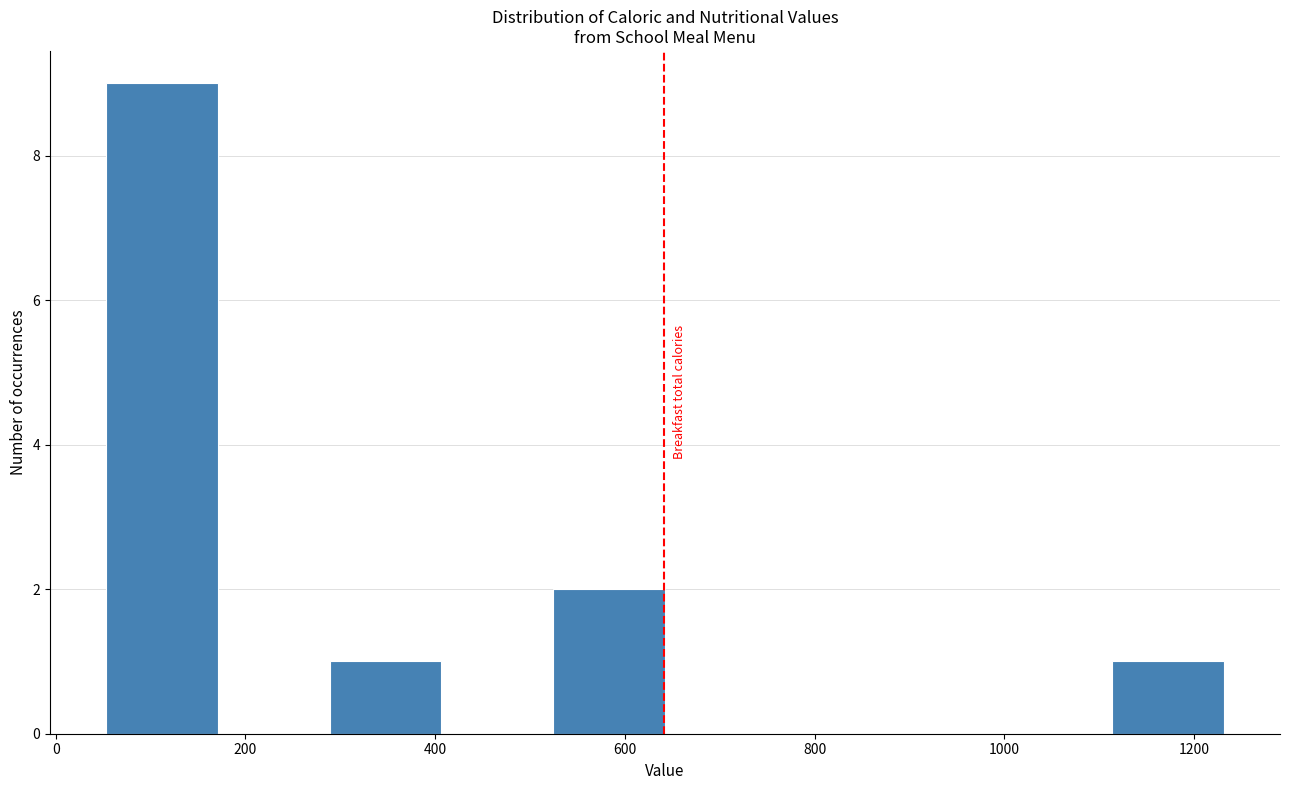

Reading left to right, transcribe this chart: for each bar, give the range it covers on the x-axis and its height. Neither the bar edges nor the heights are printed on the chart, so give them approximately, as read against the axes.

60 to 180: 9
180 to 280: 0
280 to 400: 1
400 to 520: 0
520 to 640: 2
640 to 760: 0
760 to 880: 0
880 to 1000: 0
1000 to 1120: 0
1120 to 1240: 1